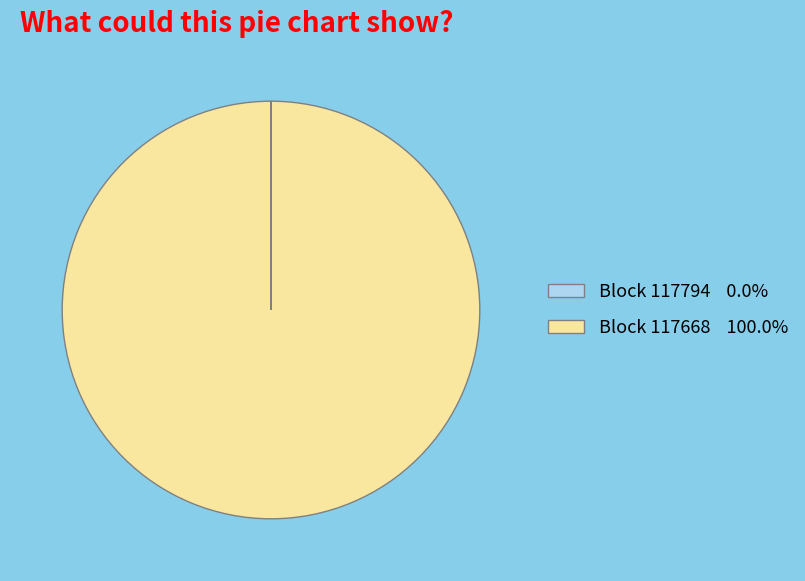

Does any single category account for the majority?

Yes